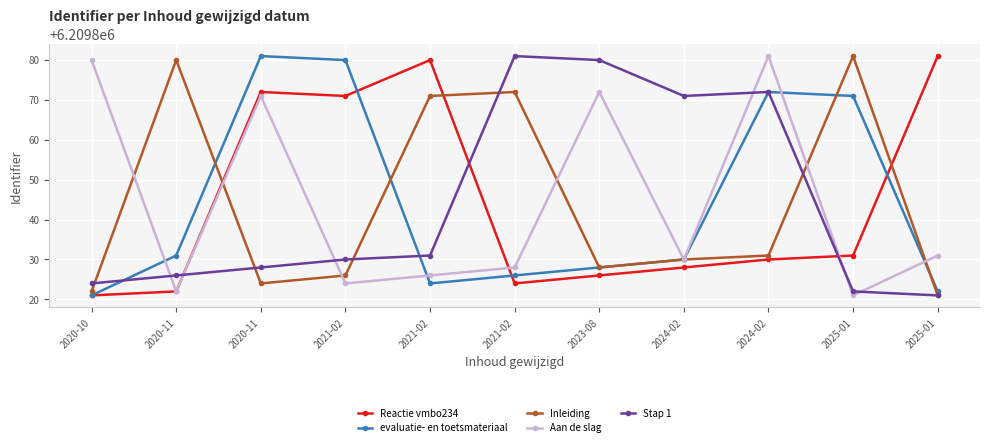

How many series are shown in this chart?

5